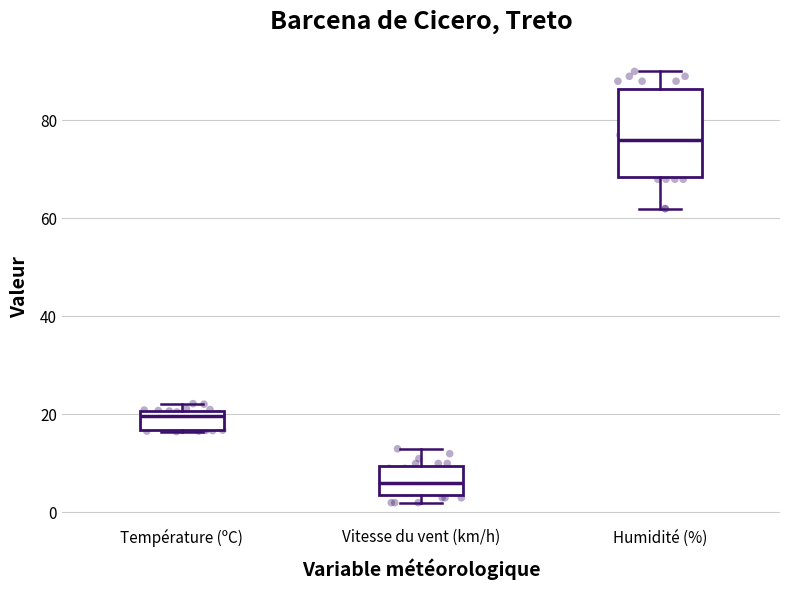

Reading left to right, read every box against the y-axis: the position of its median line, the range the box covers, and the ends of its whiskers. The values are not printed on the chart, so give them approximately, as read against the axis.

Température (ºC): median 20 (just below the box's upper edge), box 16 to 20, whiskers 16 to 22
Vitesse du vent (km/h): median 6, box 4 to 10, whiskers 2 to 14
Humidité (%): median 76, box 68 to 86, whiskers 62 to 90